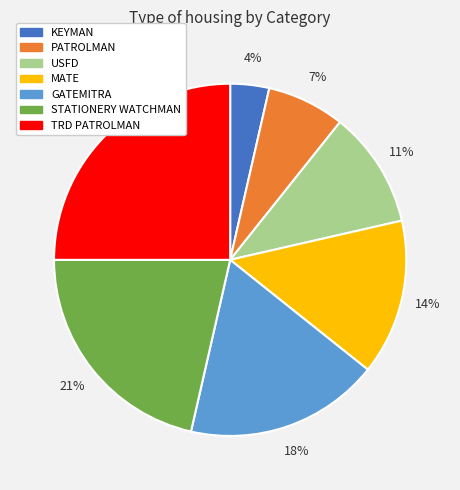

To the nearest percent, what is the difference between the TRD PATROLMAN and USFD slice percentages?

14%